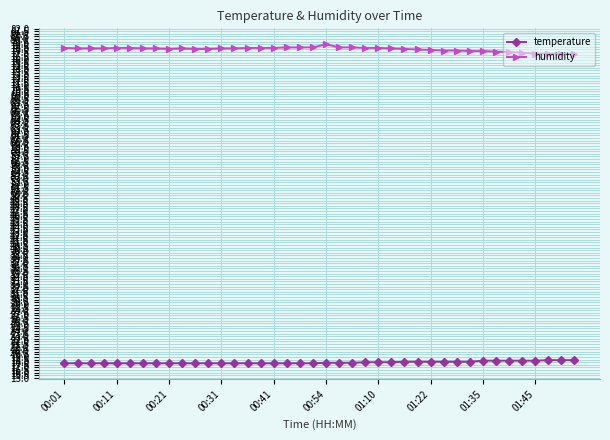

What is the greatest value displayed?

79.0